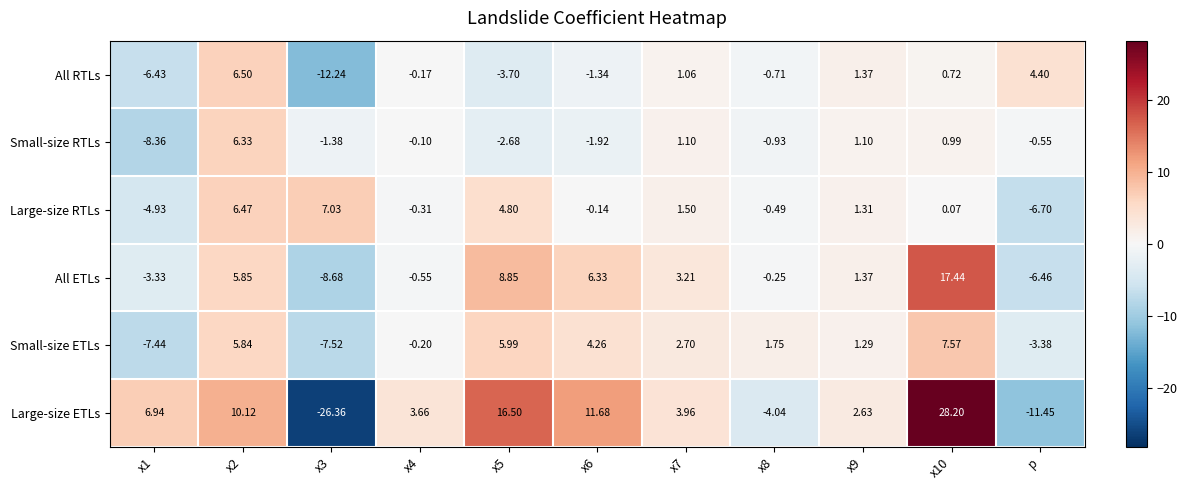

Which series has the largest total across all categories?

Large-size ETLs